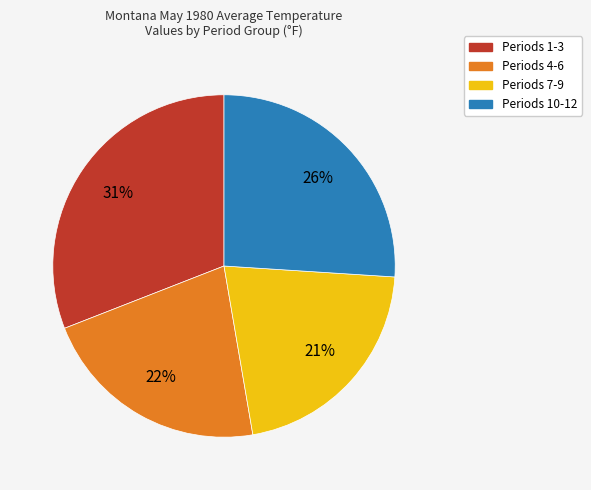

Does any single category account for the majority?

No